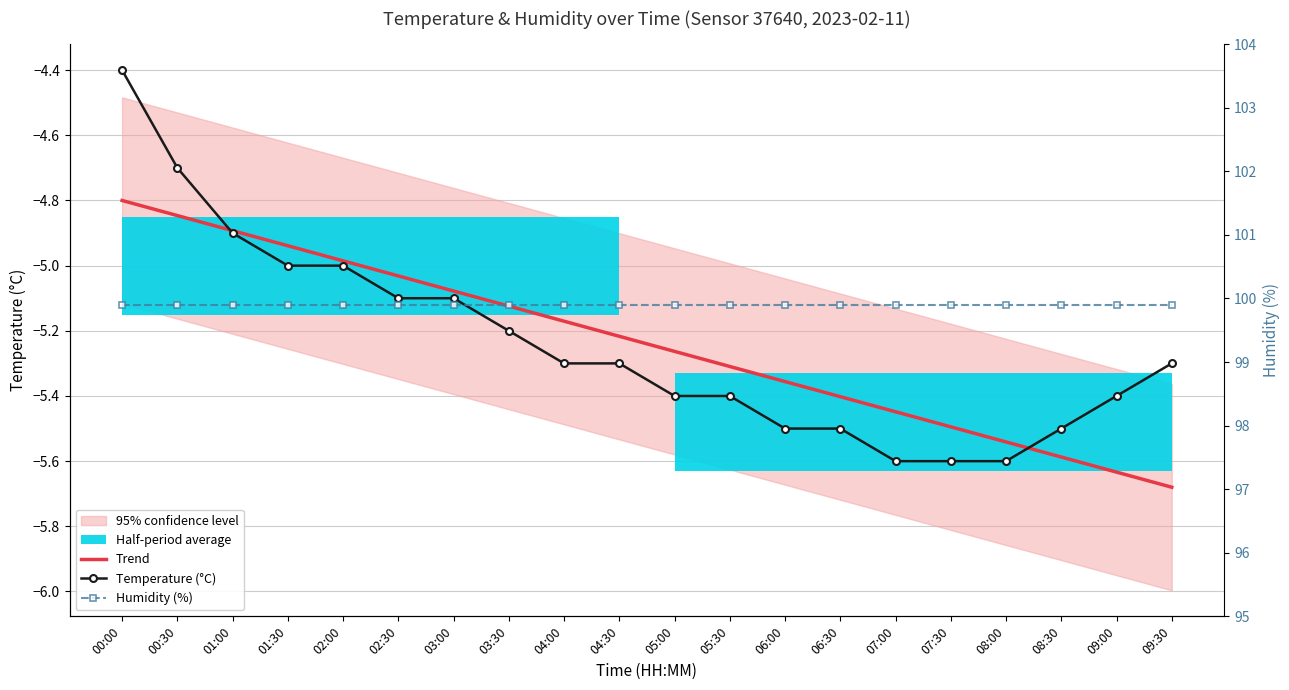

What is the value of the Humidity (%) point at the 12th from the left?

99.9